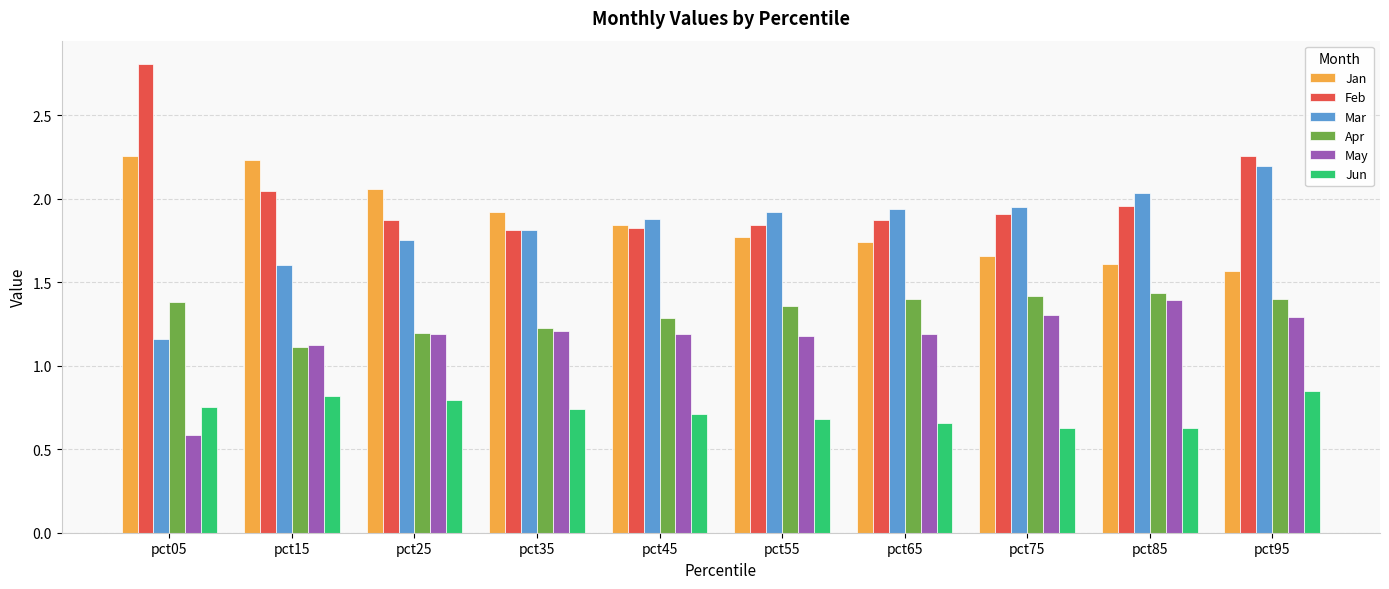

Rank the series by their maximum value, from highest to lowest.

Feb, Jan, Mar, Apr, May, Jun